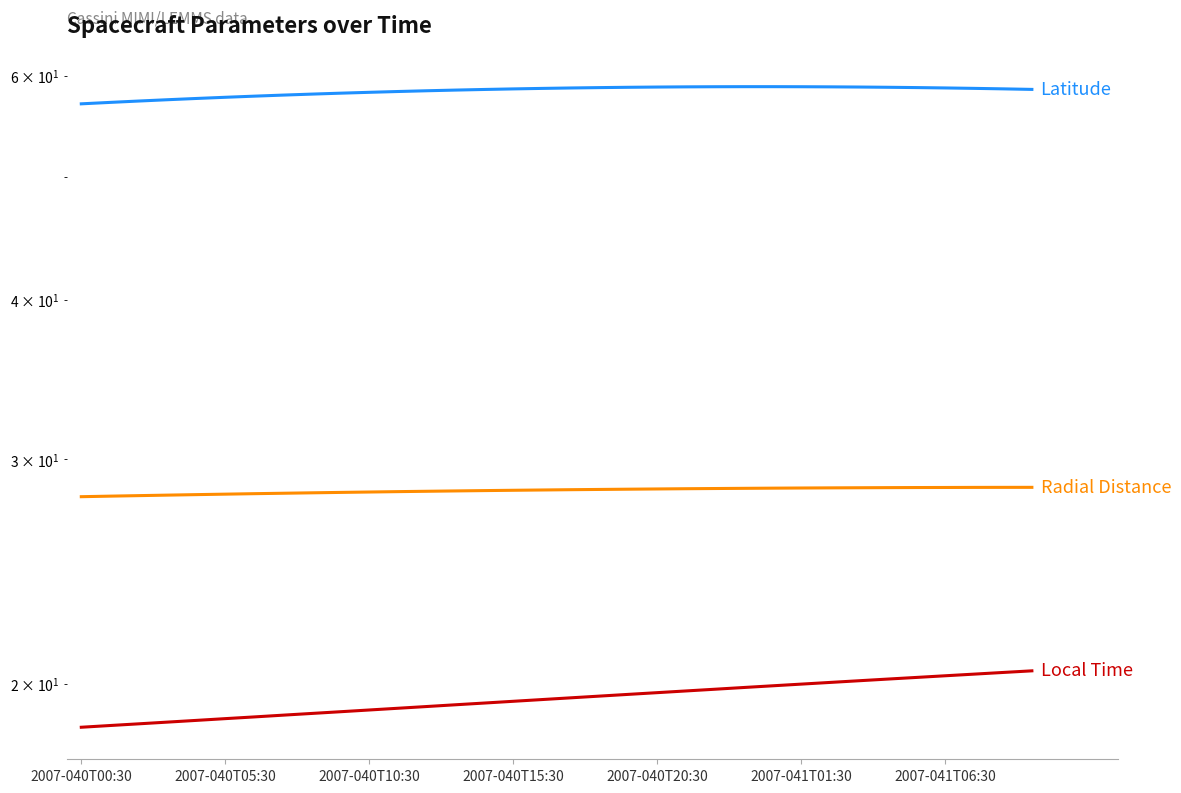

Rank the series by their maximum value, from highest to lowest.

Latitude, Radial_Distance, Local_Time